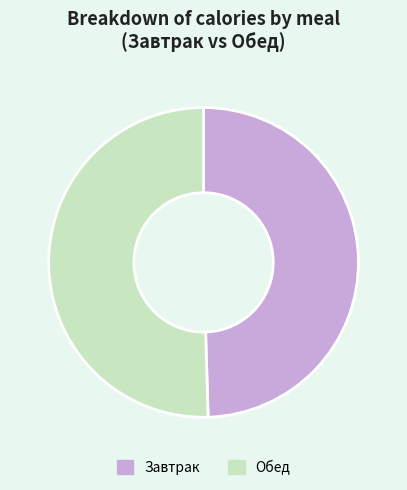

Combined, do Завтрак and Обед account for over 50%?

Yes